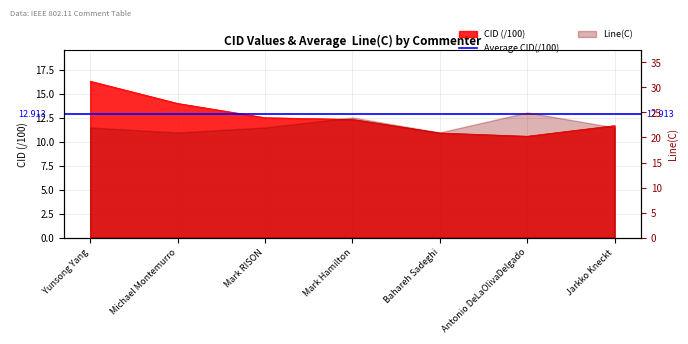

At which label does the data first exceed 12?

Yunsong Yang